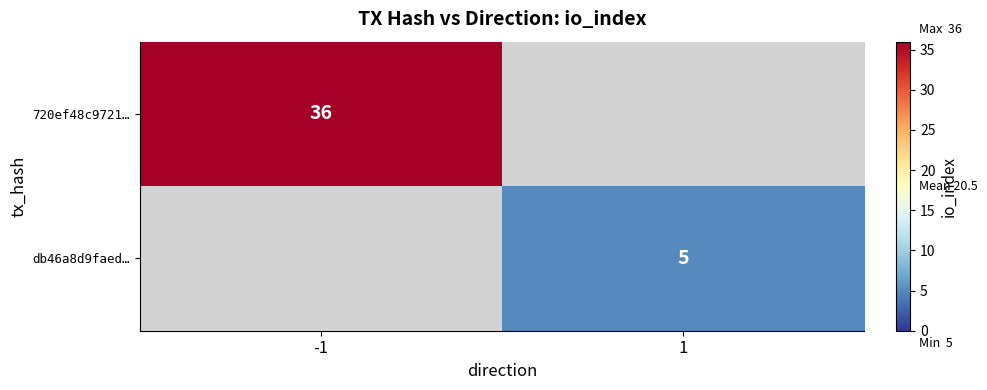

The value of db46a8d9faed… at 1 is 5. True or false?

True